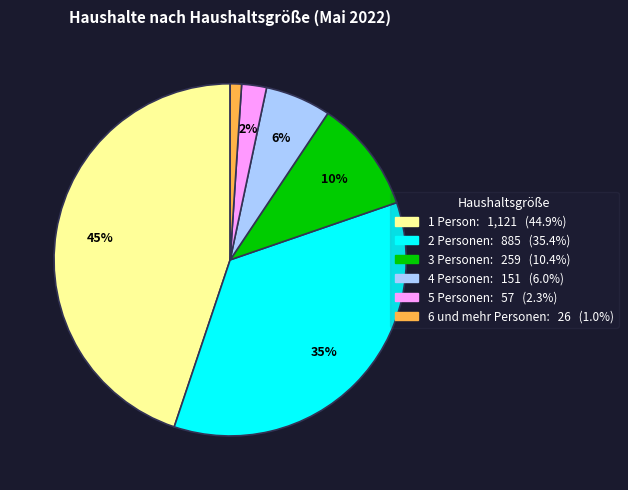

Count the number of slices in the pie.

6